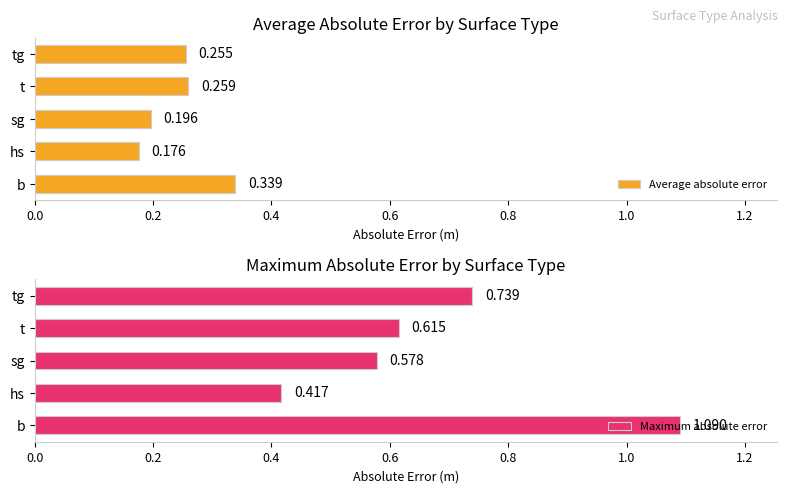

The Average absolute error series shows 0.3 at b. True or false?

True